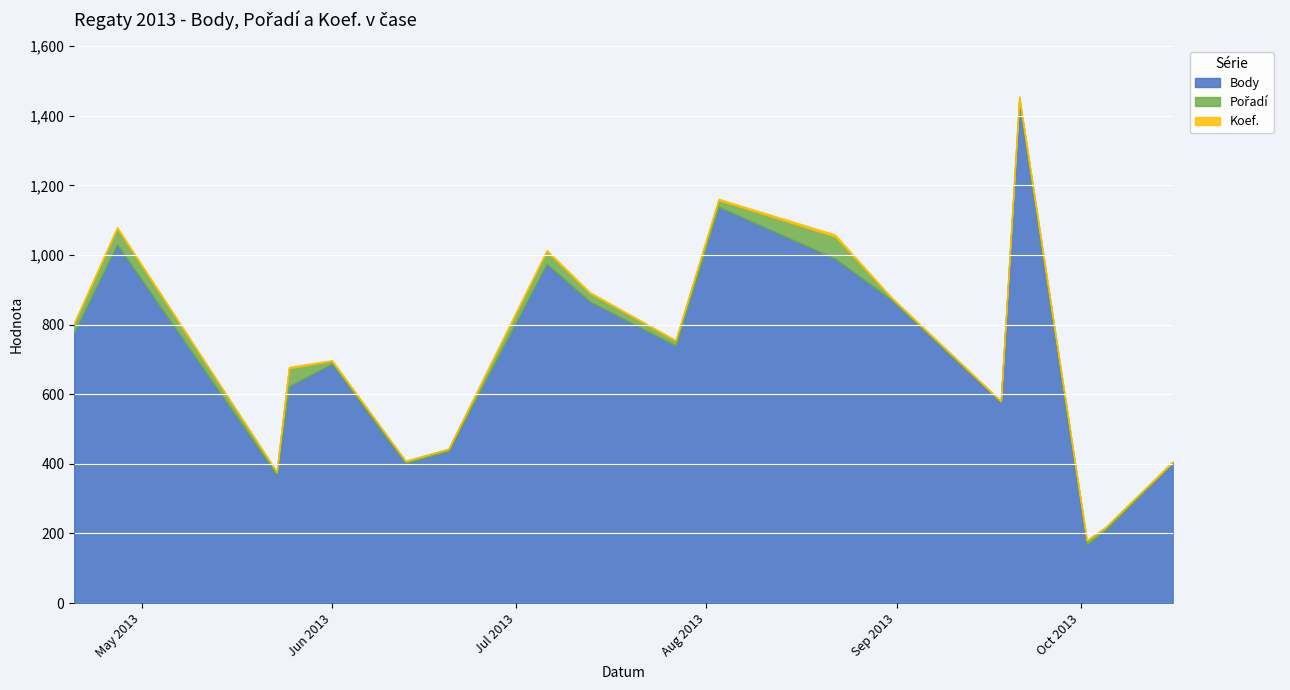

True or false: Koef. and Body cross at least once.

False